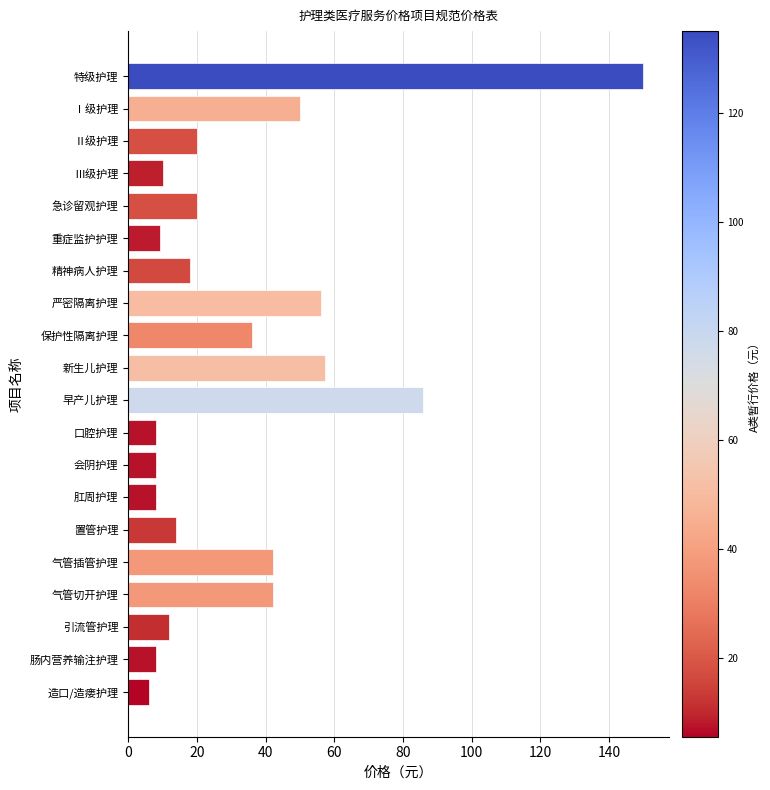

How many bars are there in total?

20